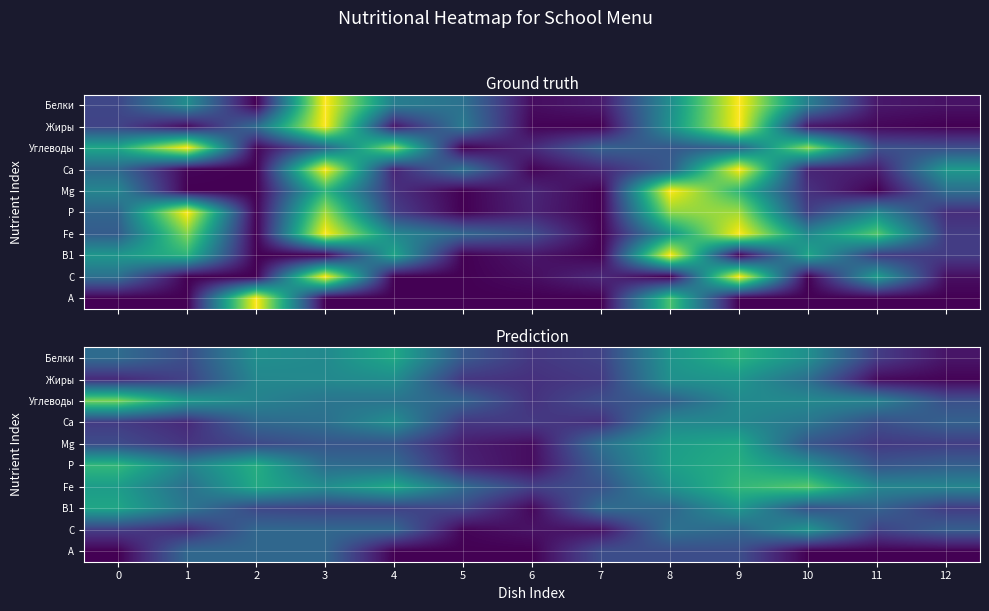

Between 0 and 5, which series saw the biggest shift?

P